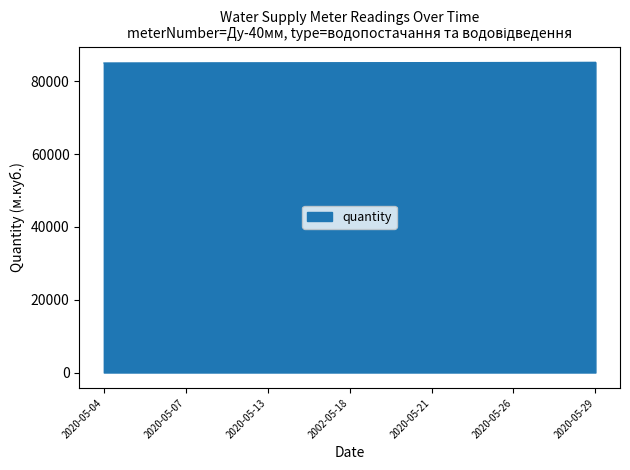

What is the minimum value shown in the chart?

84995